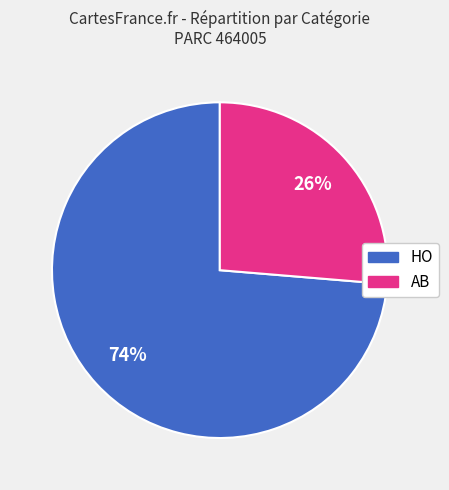

Between HO and AB, which is larger?

HO